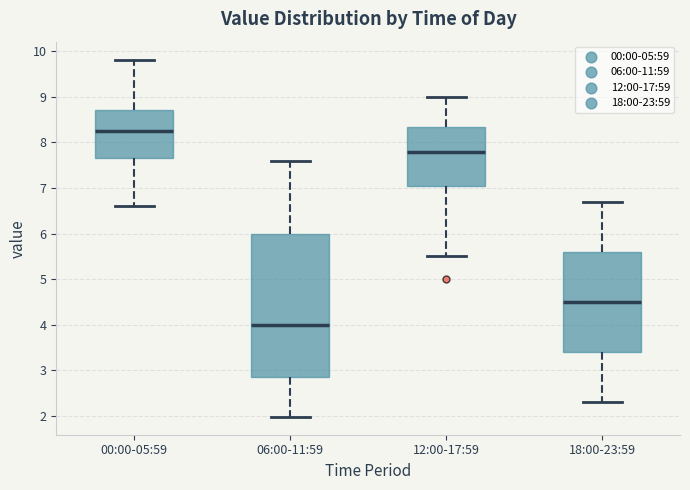

Where does the upper whisker of the box for 18:00-23:59 end on the y-axis? The values are not printed on the chart, so give them approximately, as read against the axis.

6.7